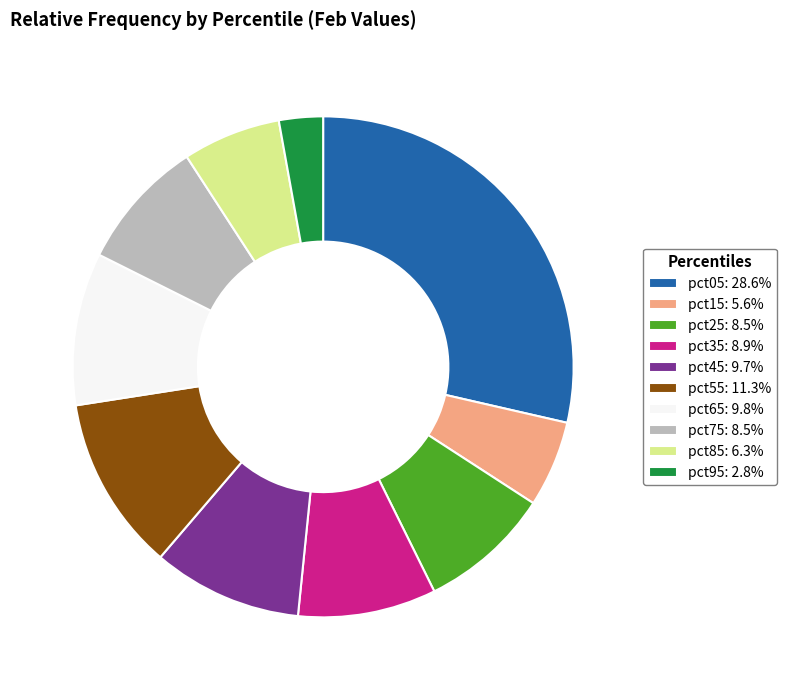

Is it true that pct05 is 29% of the pie?

True